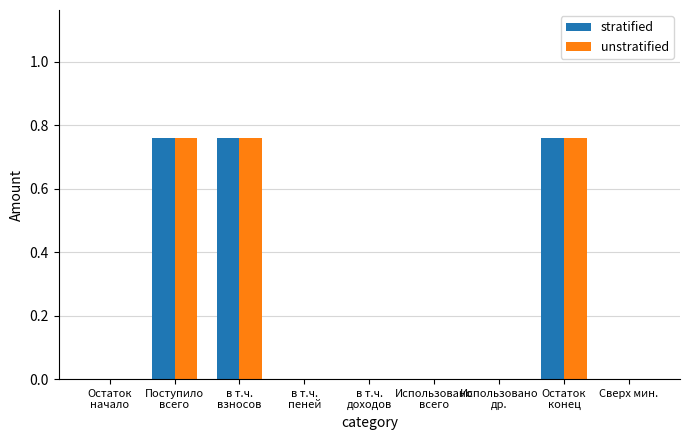

Is it true that unstratified equals 0.0 at Сверх мин.?

True